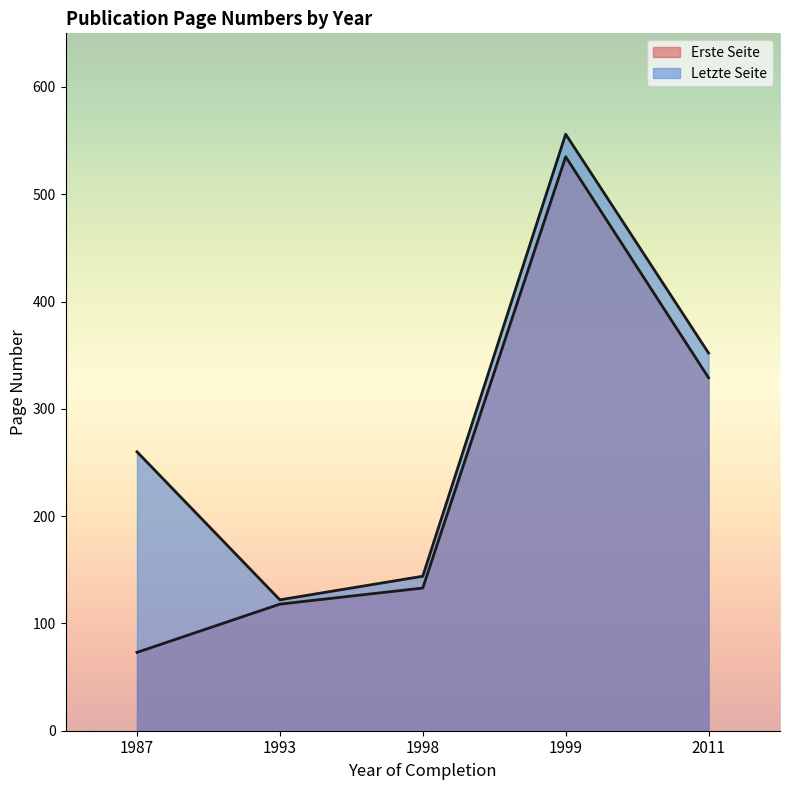

Where is the first local maximum for Letzte Seite?

1999